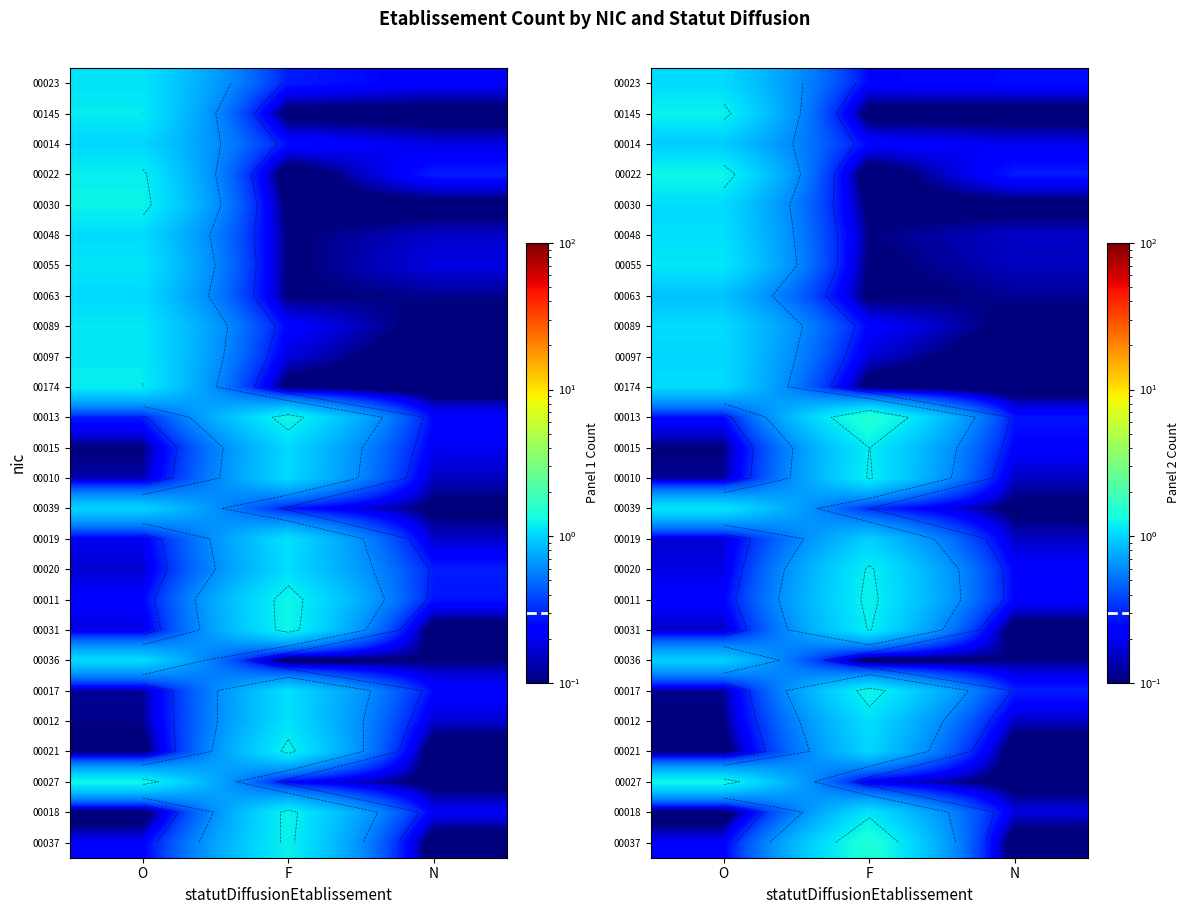

At how many categories does at least one series exceed 0?

3